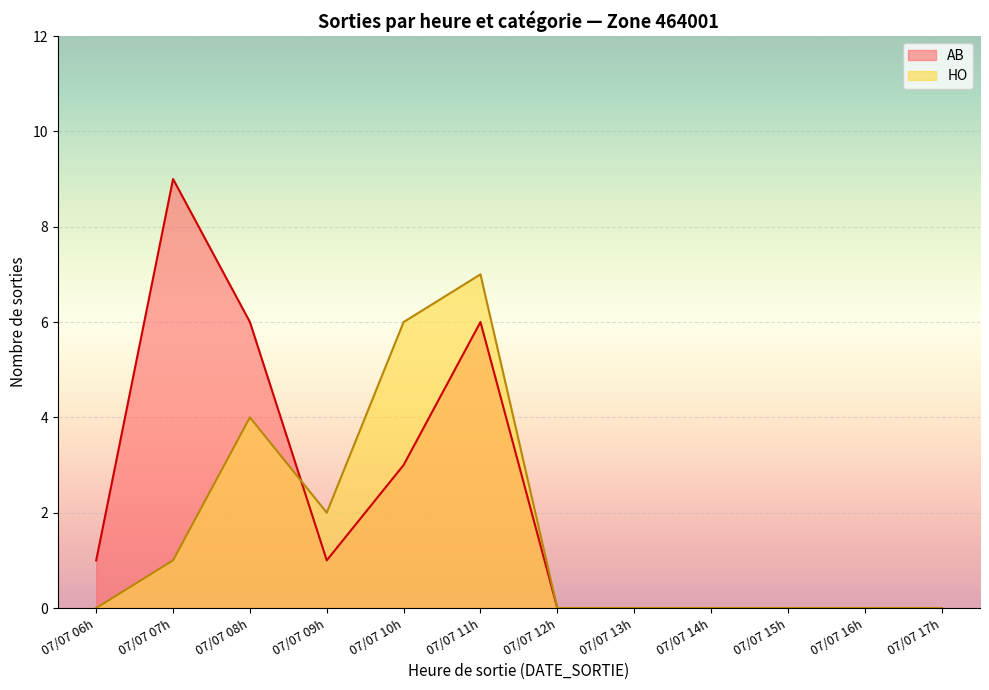

What is the label of the 9th point from the right?

07/07/2021 09:00